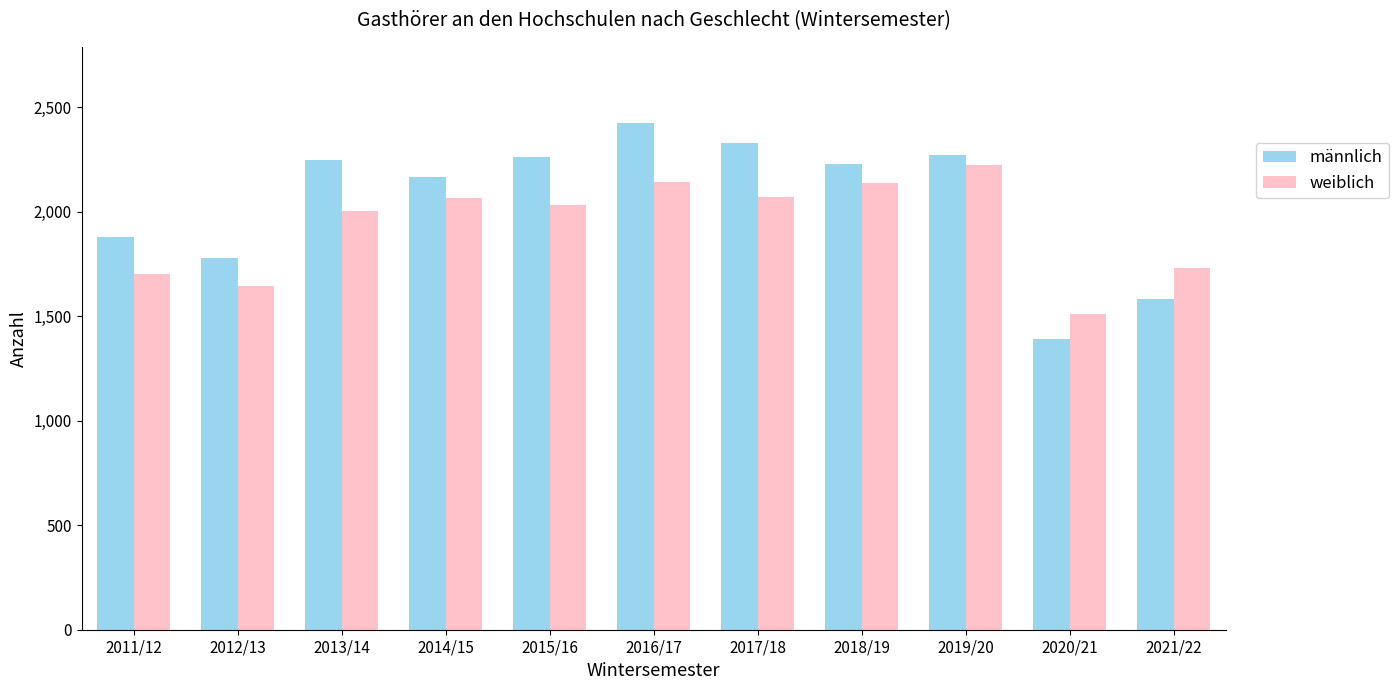

True or false: weiblich has a value of 834 at 2021/22.

False